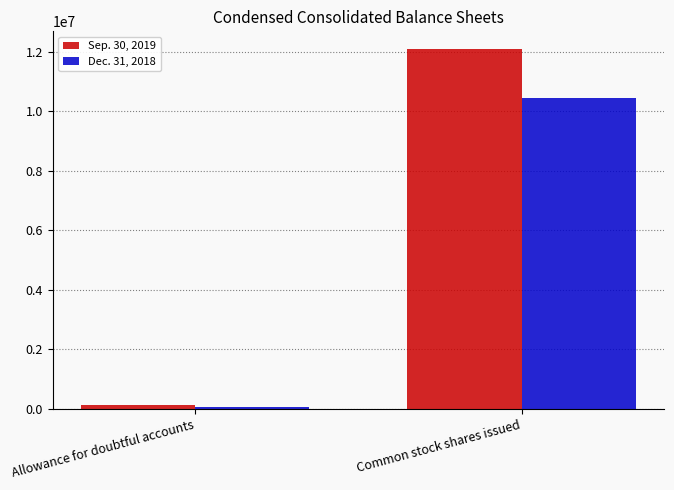

What is the label of the 2nd bar from the right?

Allowance for doubtful accounts